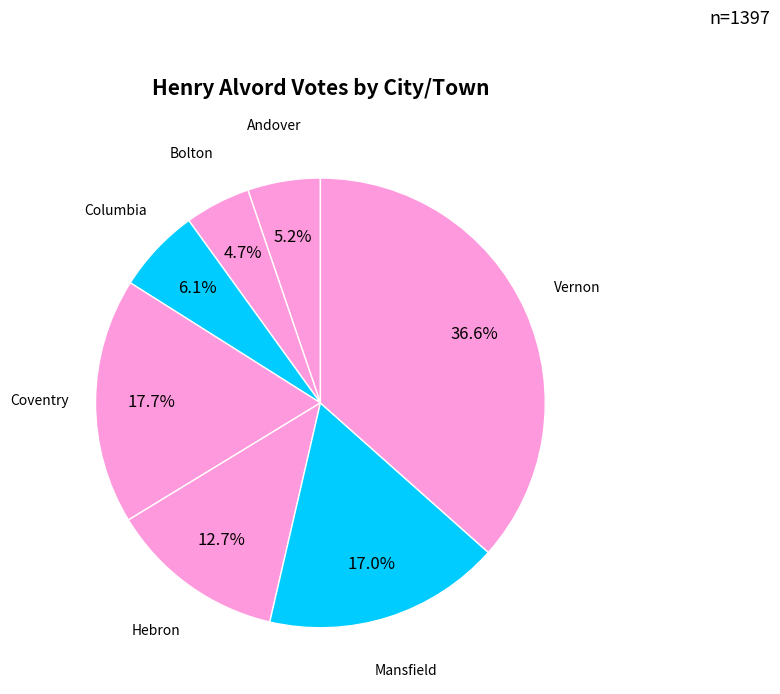

Combined, what portion of the pie is Vernon and Coventry?

54.3%